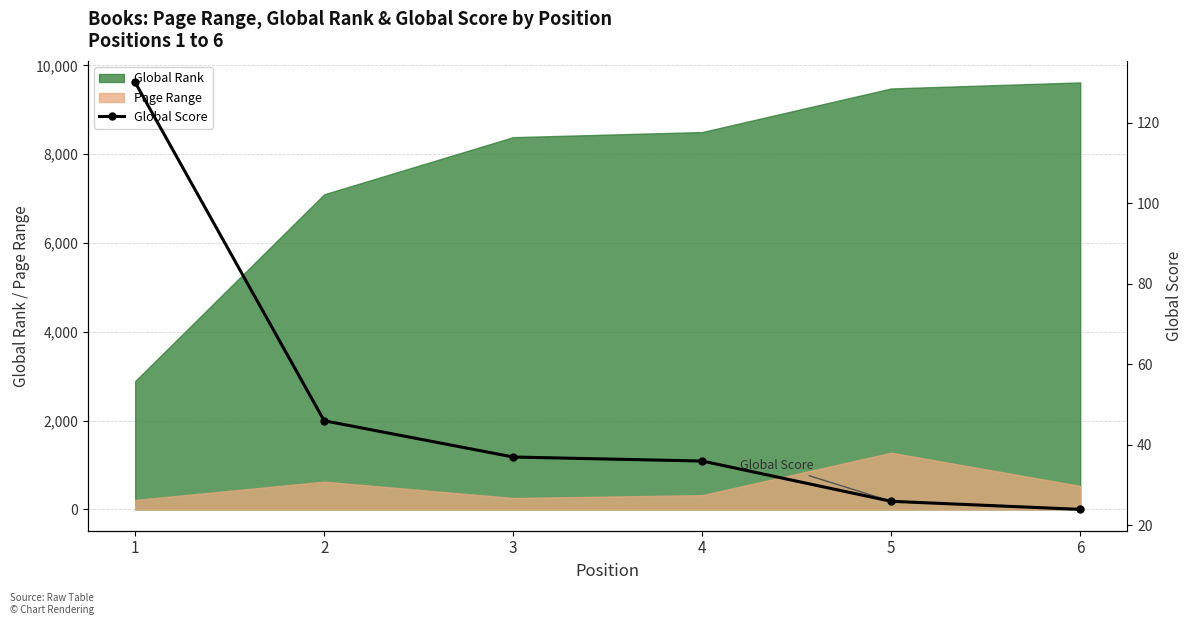

What is the greatest value displayed?

130